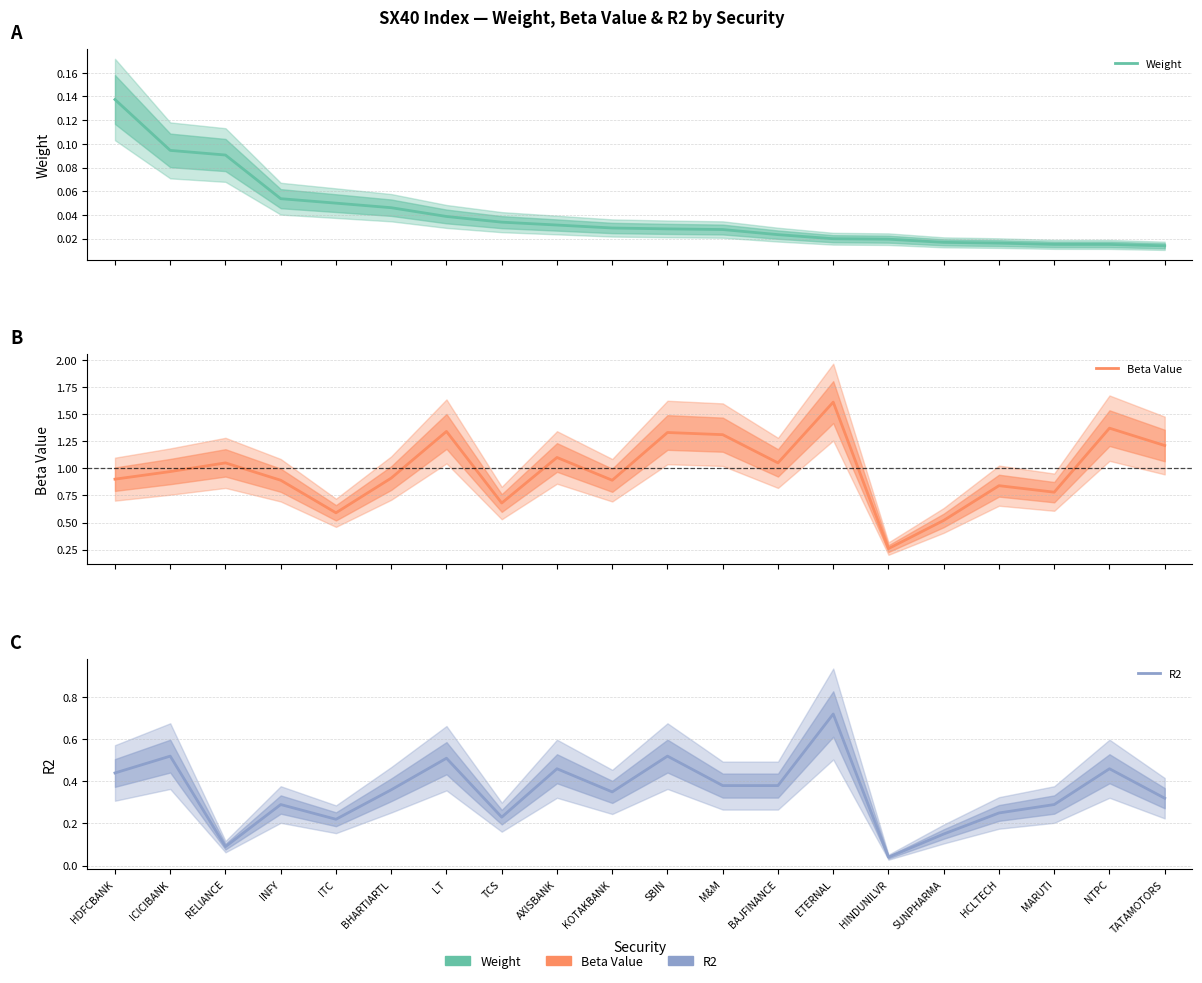

Which category has the highest value in the Weight series?

HDFCBANK